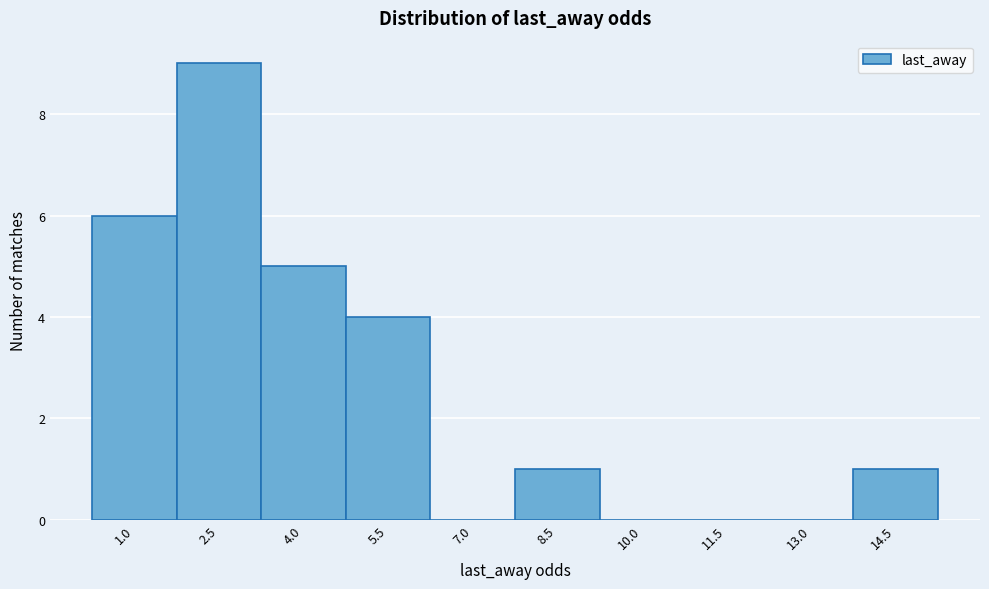

Reading left to right, extract all data points from this chart.

1.0=6	2.5=9	4.0=5	5.5=4	7.0=0	8.5=1	10.0=0	11.5=0	13.0=0	14.5=1